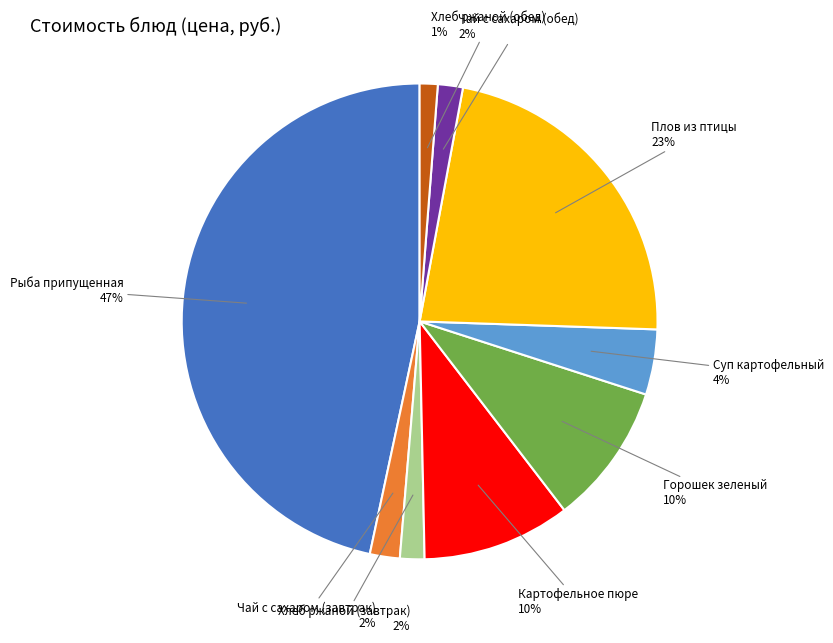

True or false: Горошек зеленый accounts for 16% of the total.

False